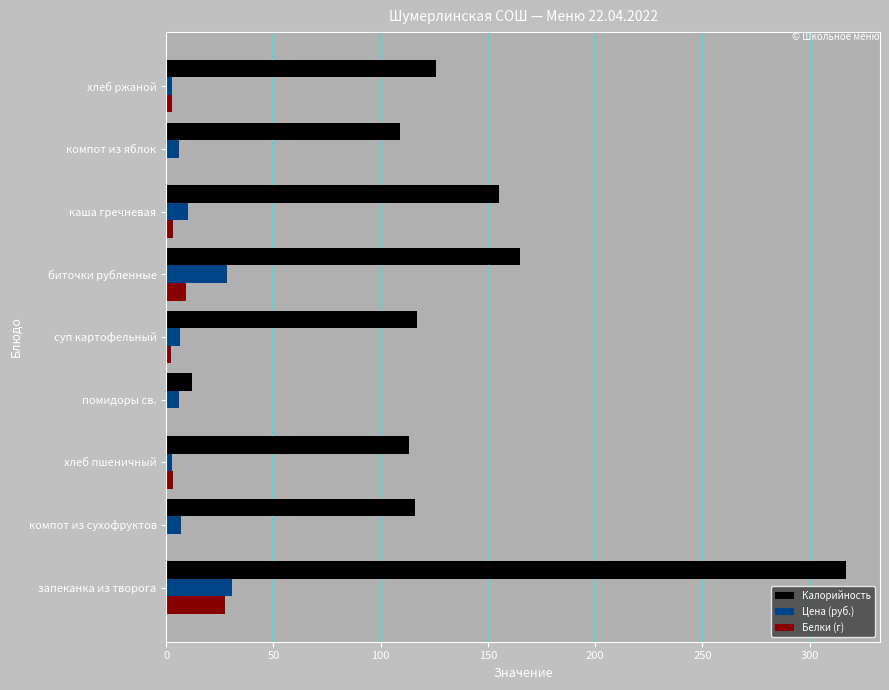

Which category has the highest value across all series?

запеканка из творога